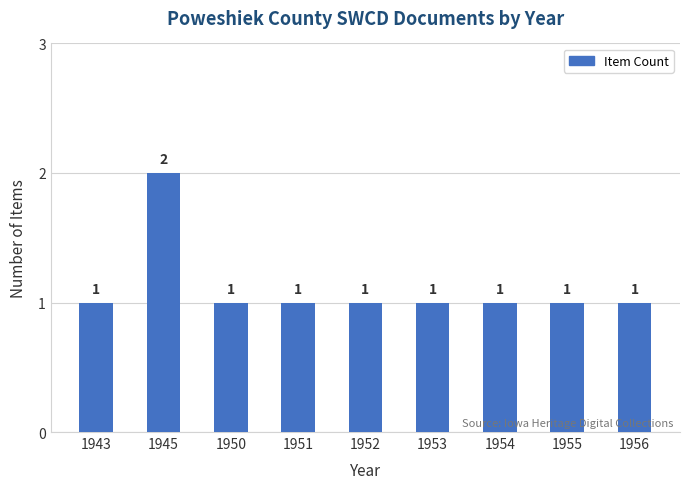

How many bars are there in total?

9